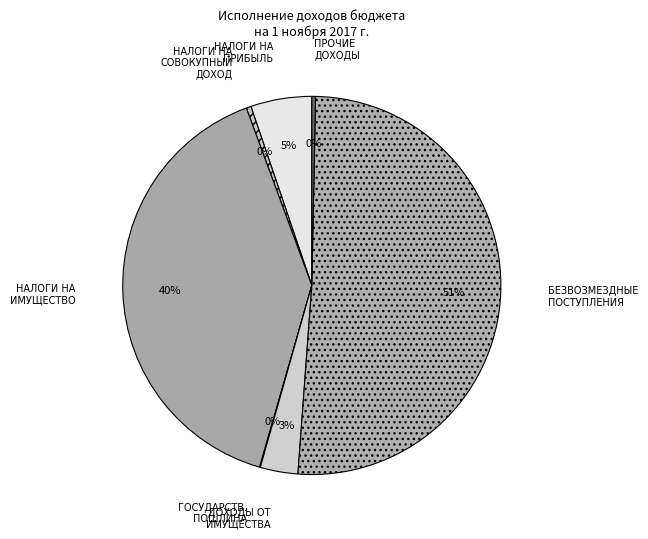

What percentage is the НАЛОГИ НА ИМУЩЕСТВО slice, to the nearest percent?

40%